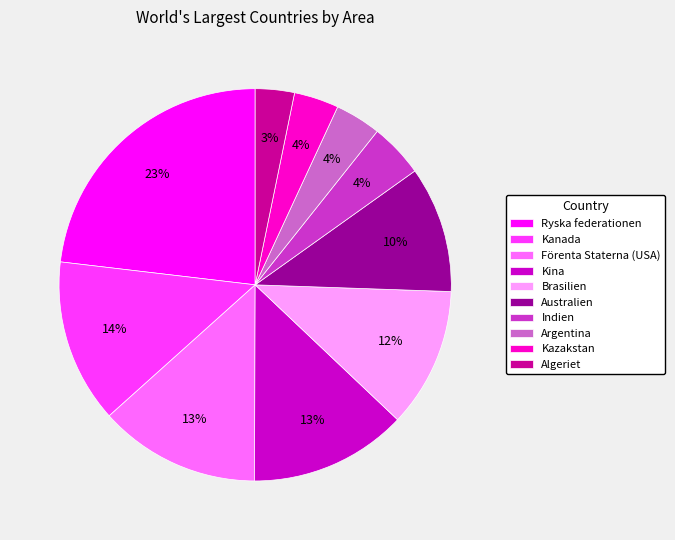

How many segments does this pie chart have?

10